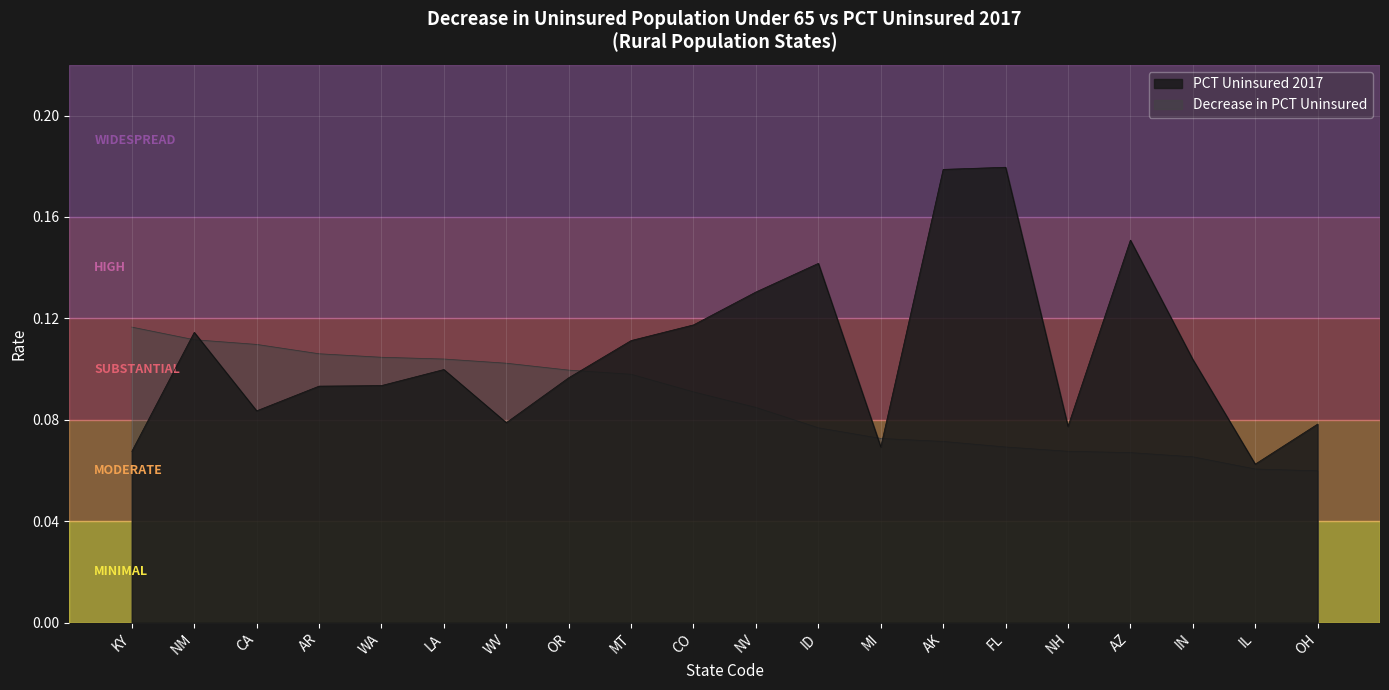

What is the label of the 20th point from the right?

KY